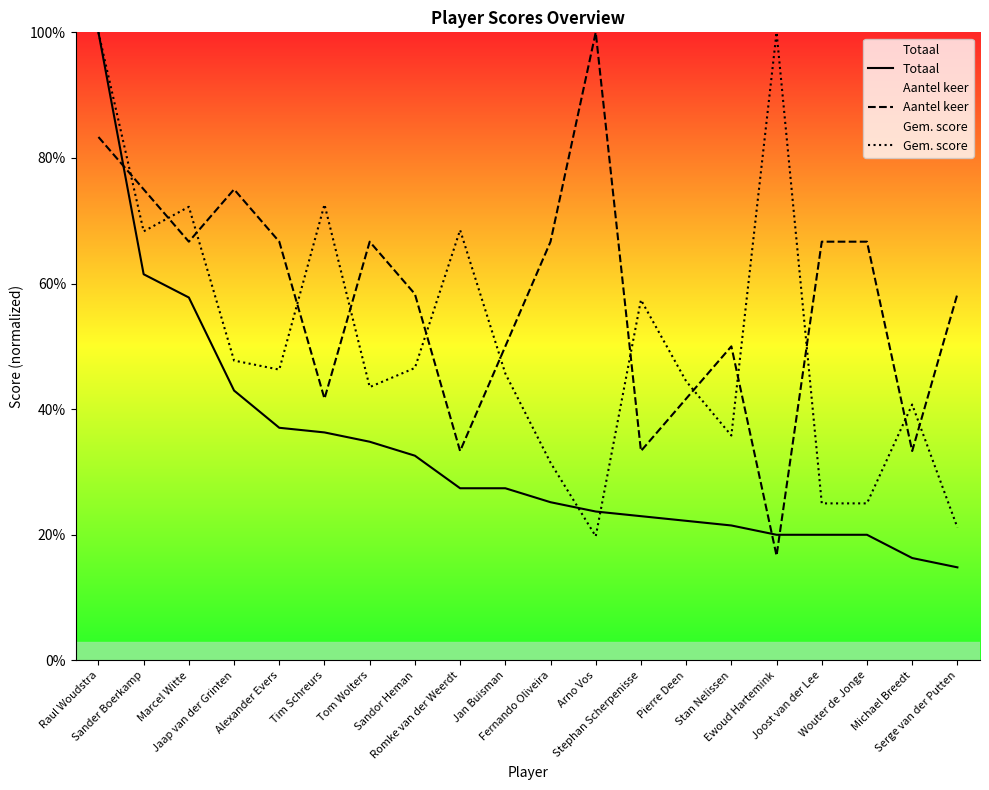

Rank the categories by Aantel keer value from highest to lowest.

Arno Vos, Raul Woudstra, Sander Boerkamp, Jaap van der Grinten, Marcel Witte, Alexander Evers, Tom Wolters, Fernando Oliveira, Joost van der Lee, Wouter de Jonge, Sandor Heman, Serge van der Putten, Jan Buisman, Stan Nelissen, Tim Schreurs, Pierre Deen, Romke van der Weerdt, Stephan Scherpenisse, Michael Breedt, Ewoud Hartemink